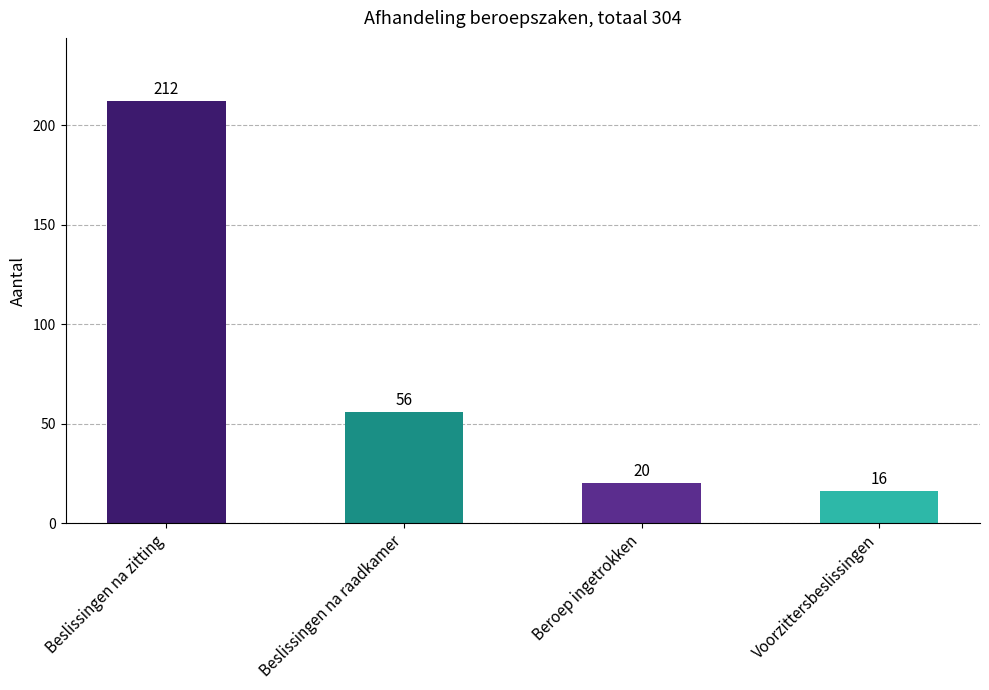

What is the ratio of the value at Beslissingen na zitting to the value at Beslissingen na raadkamer?

3.8